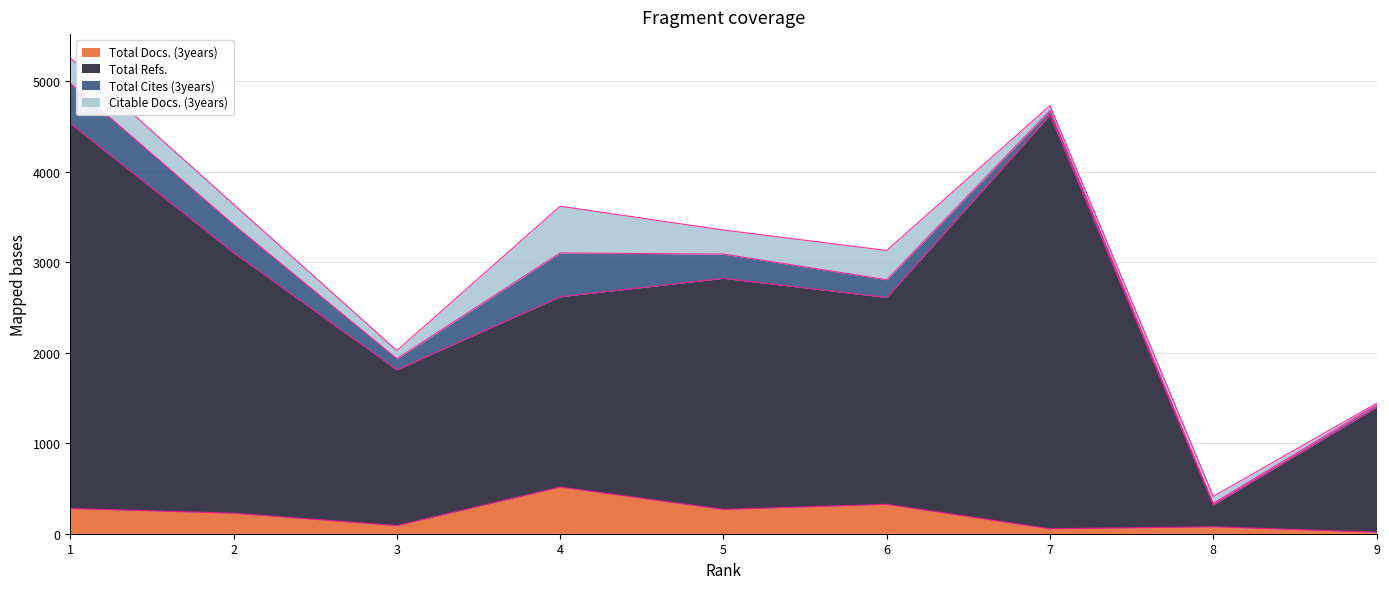

Is it true that Total Refs. equals 3106 at 2?

True